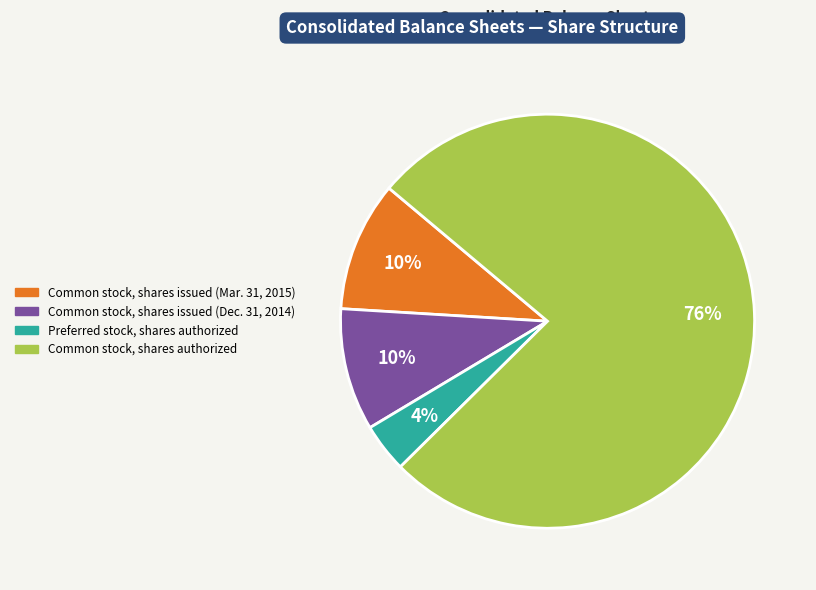

True or false: Common stock, shares issued (Dec. 31, 2014) accounts for 2% of the total.

False